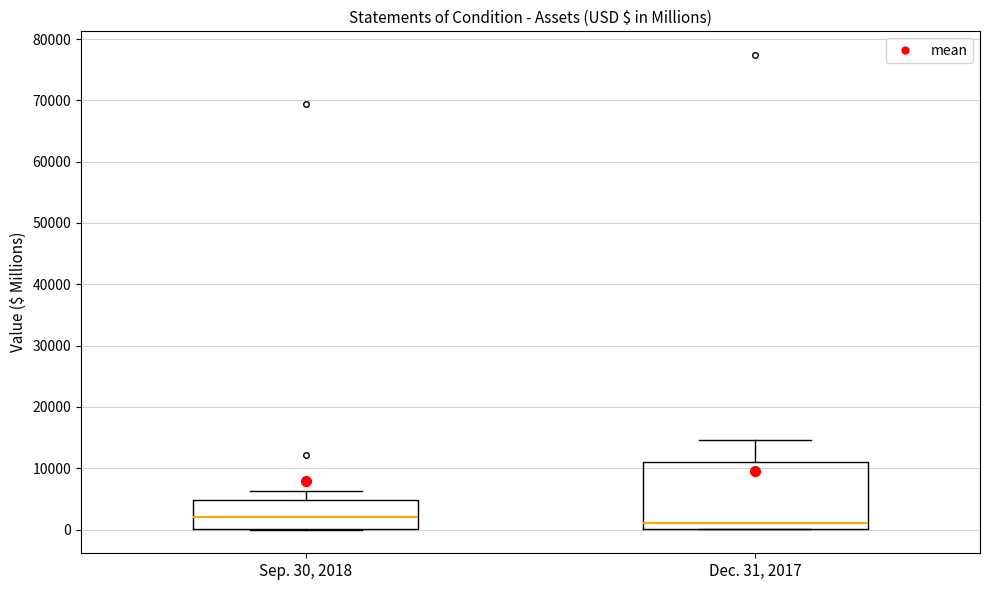

Reading left to right, transcribe this box plot: for each box, give where its median line is, the range the box spans, and where its two whiskers end, as read against the y-axis. The values are not printed on the chart, so give them approximately, as read against the axis.

Sep. 30, 2018: median 2000, box 0 to 5000, whiskers 0 to 6000
Dec. 31, 2017: median 1000, box 0 to 11000, whiskers 0 to 15000